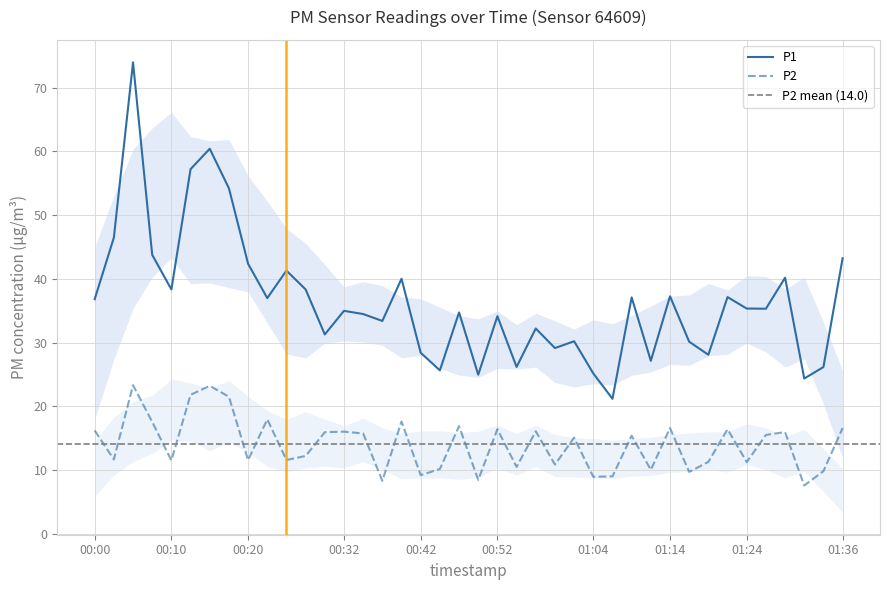

What is the difference between the maximum and minimum values in the P1 series?

52.8